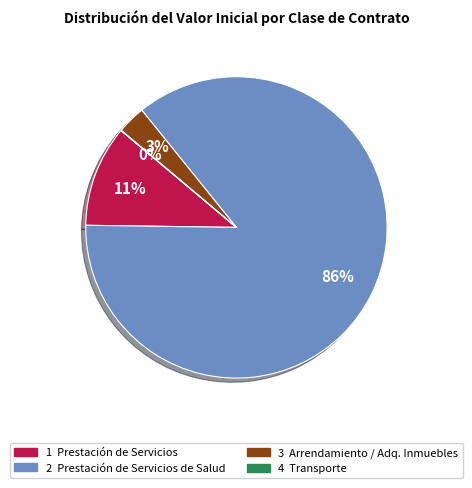

Is there any slice that represents more than half of the pie?

Yes